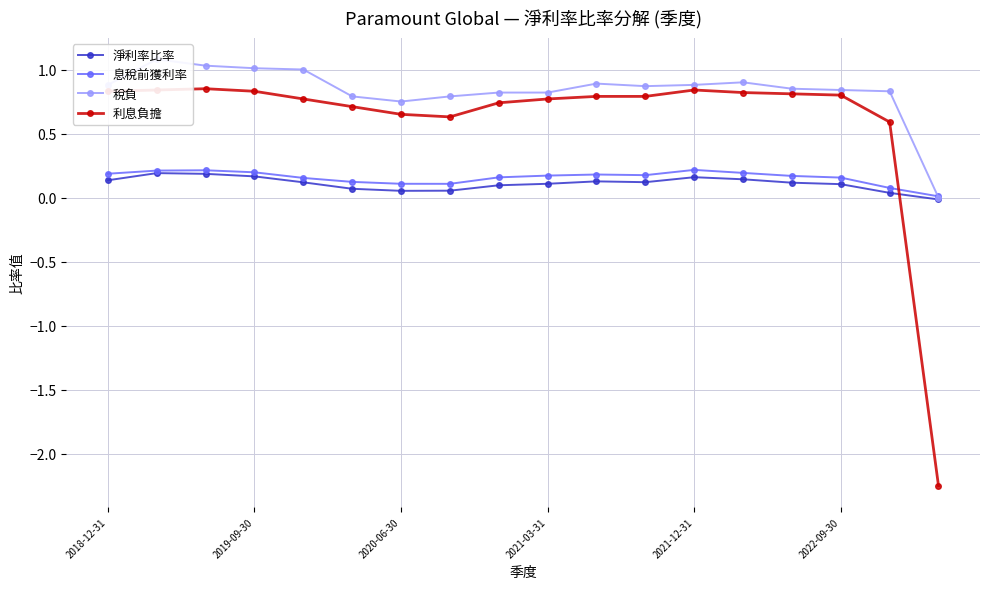

How many intersections are there between 息稅前獲利率 and 利息負擔?

1